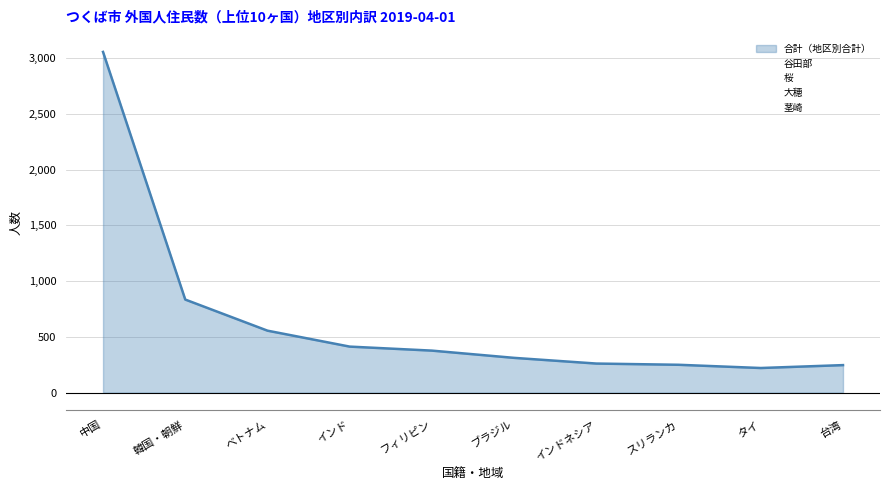

At フィリピン, list the series in order from largest to smallest.

合計（地区別合計）, 谷田部, 桜, 茎崎, 大穂